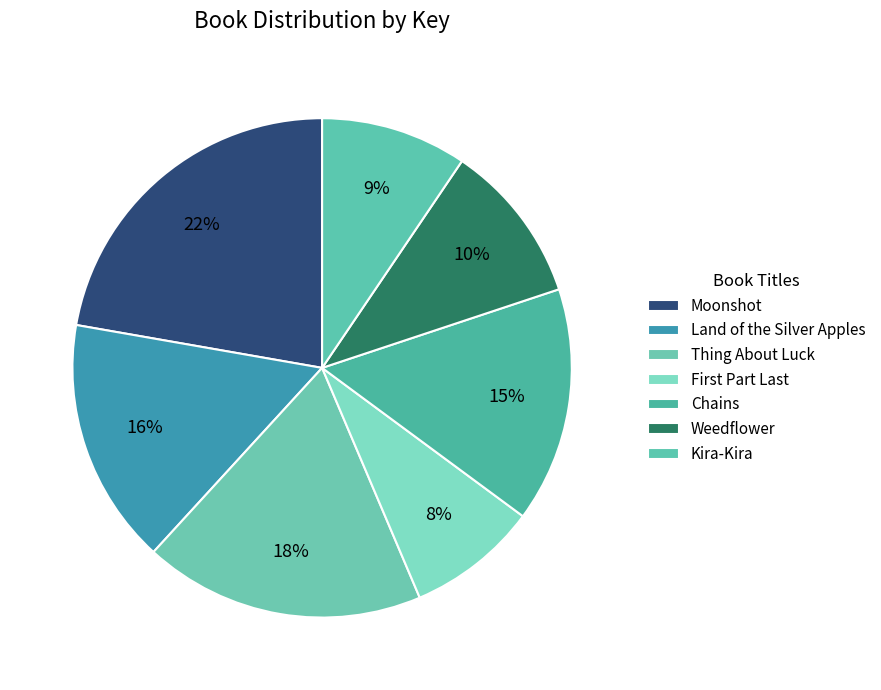

Is there a majority slice in this chart?

No